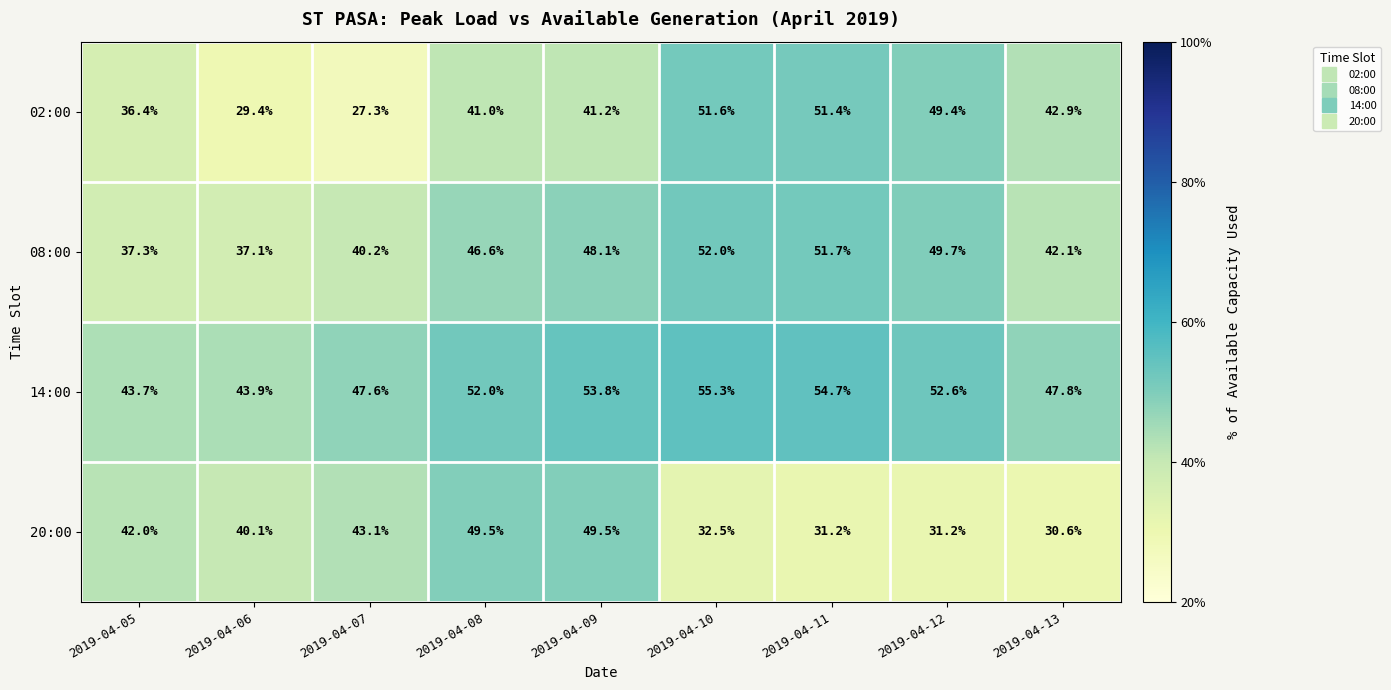

What is the difference between the second highest and second lowest values in the 02:00 series?

22.0